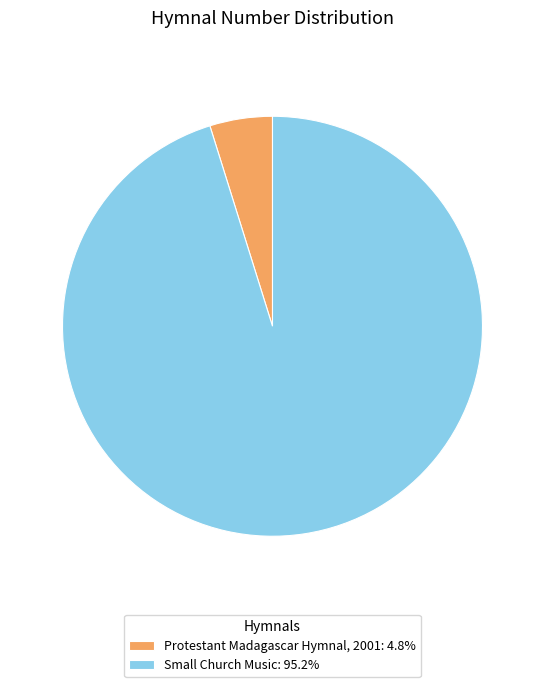

Which category has the biggest portion of the pie?

Small Church Music